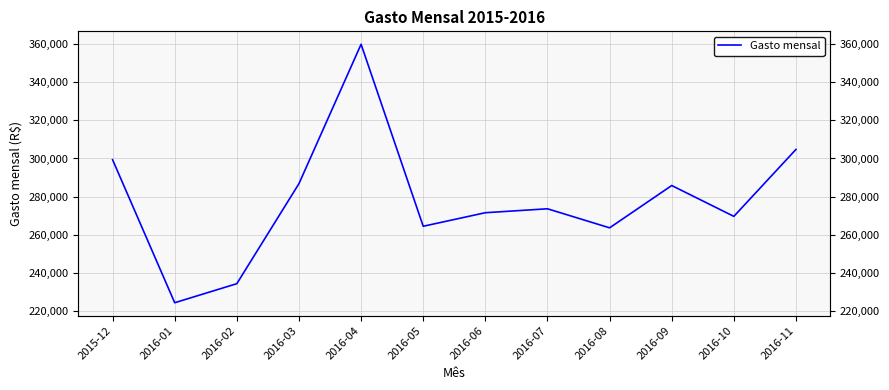

What is the average value?

278130.3